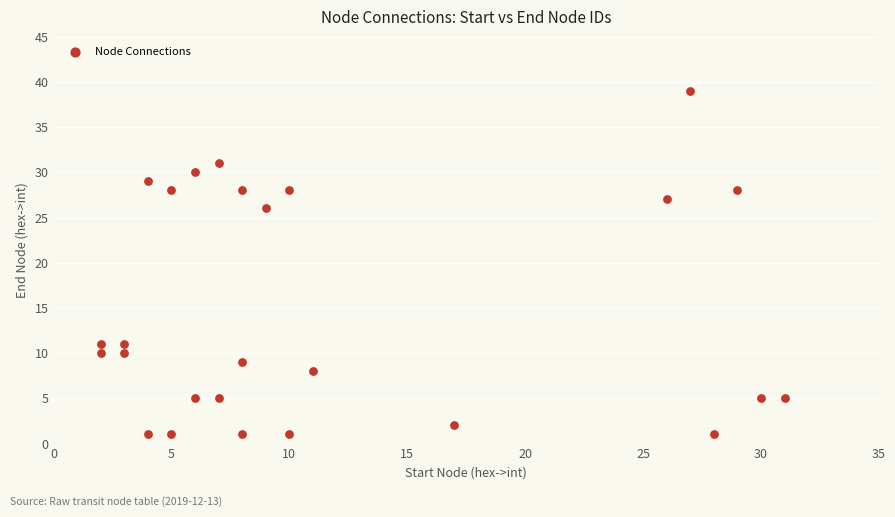

What Y value in the scatter plot is closest to 20?

26